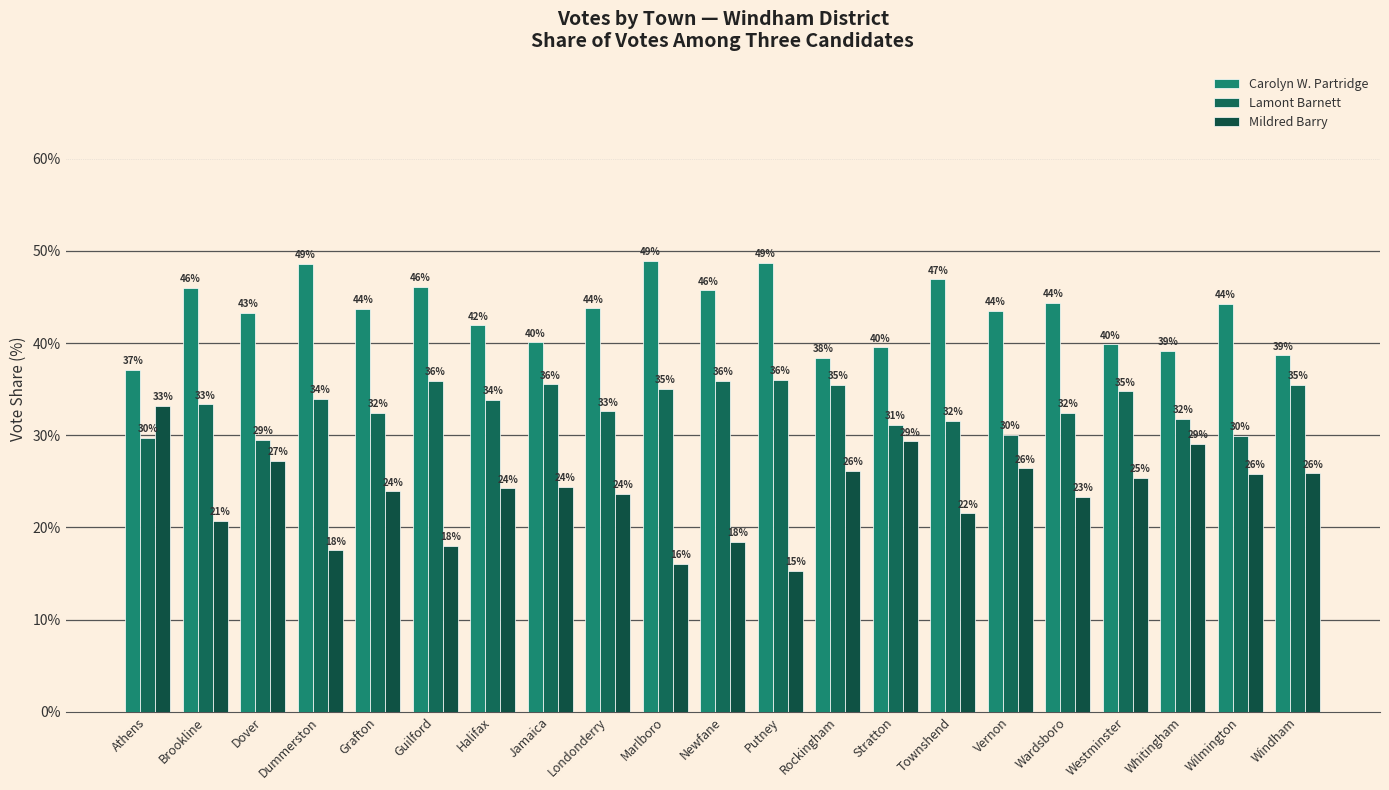

What is the highest value of the Mildred Barry series?

33.2